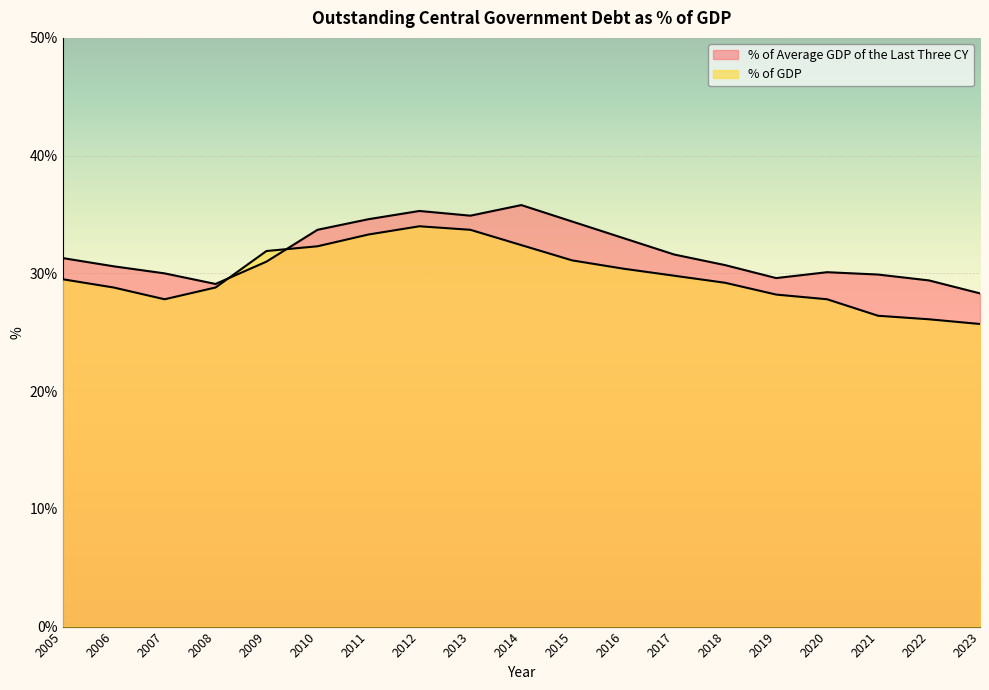

The value of % of Average GDP of the Last Three CY at 2010 is 21.8. True or false?

False